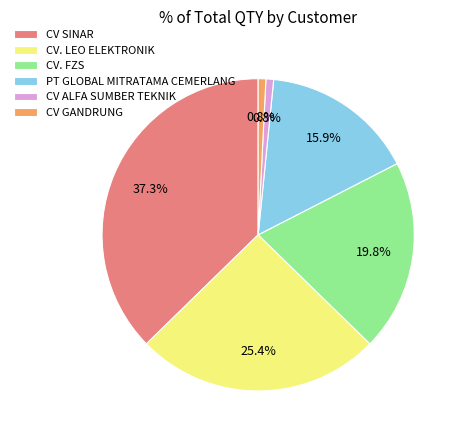

What is the total percentage of CV ALFA SUMBER TEKNIK and PT GLOBAL MITRATAMA CEMERLANG?

16.7%